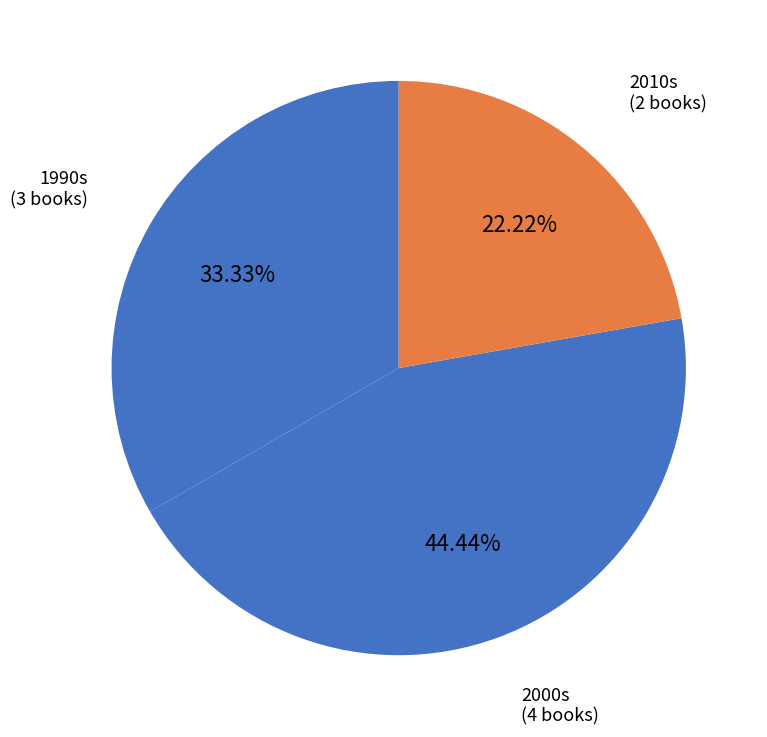

How many slices are in this pie chart?

3